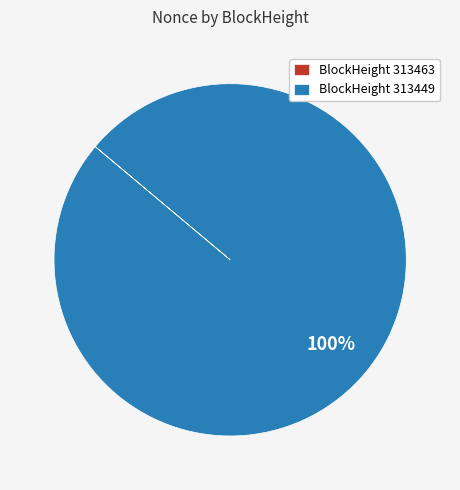

True or false: BlockHeight 313449 accounts for 100% of the total.

True